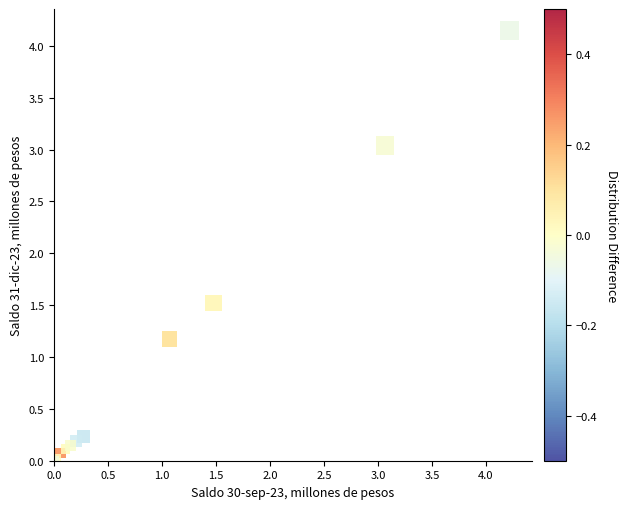

What Y value in the scatter plot is closest to 2?

1.5